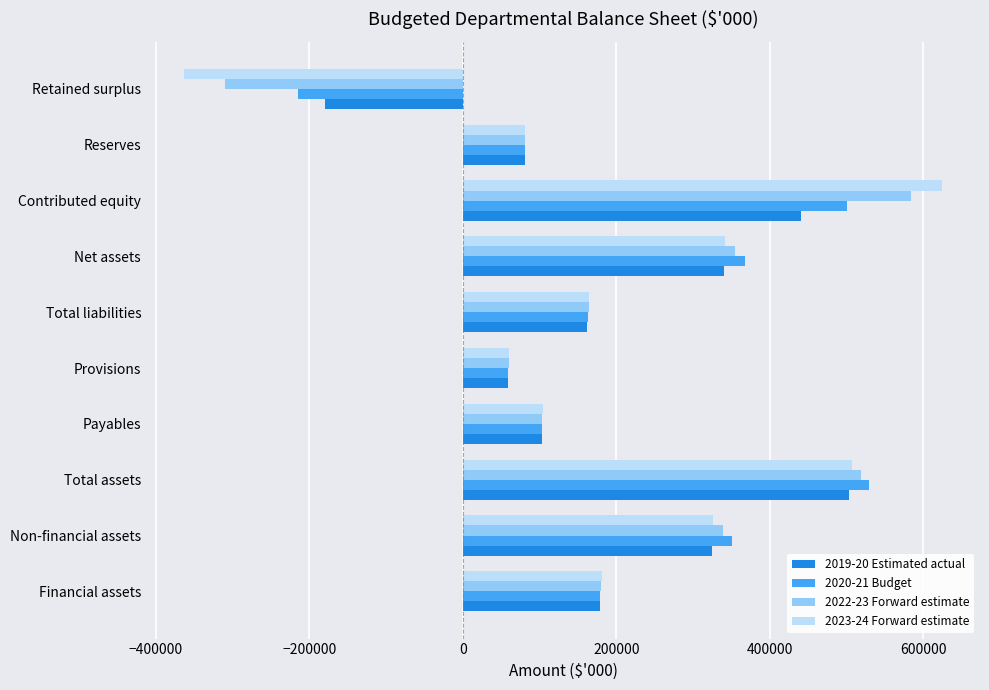

List the labels in order of 2020-21 Budget value, largest first.

Total assets, Contributed equity, Net assets, Non-financial assets, Financial assets, Total liabilities, Payables, Reserves, Provisions, Retained surplus